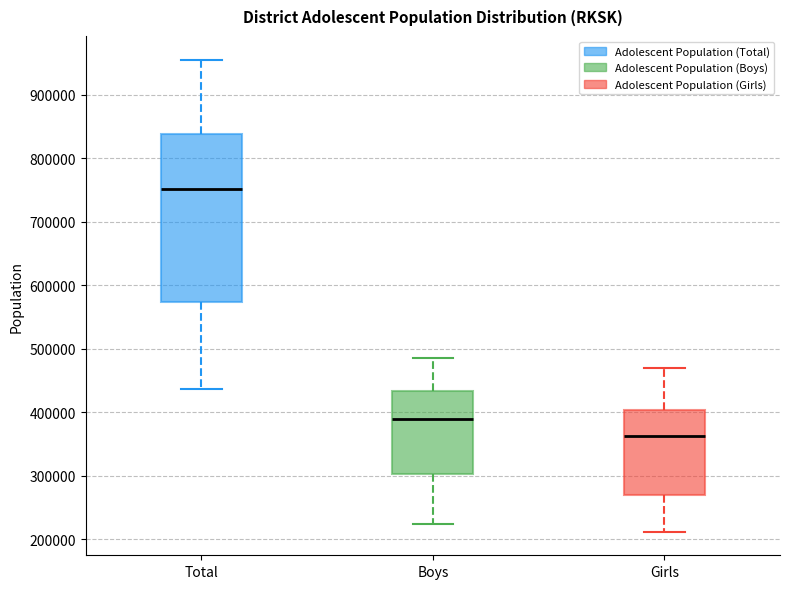

Which box's median line is the lowest?

Girls